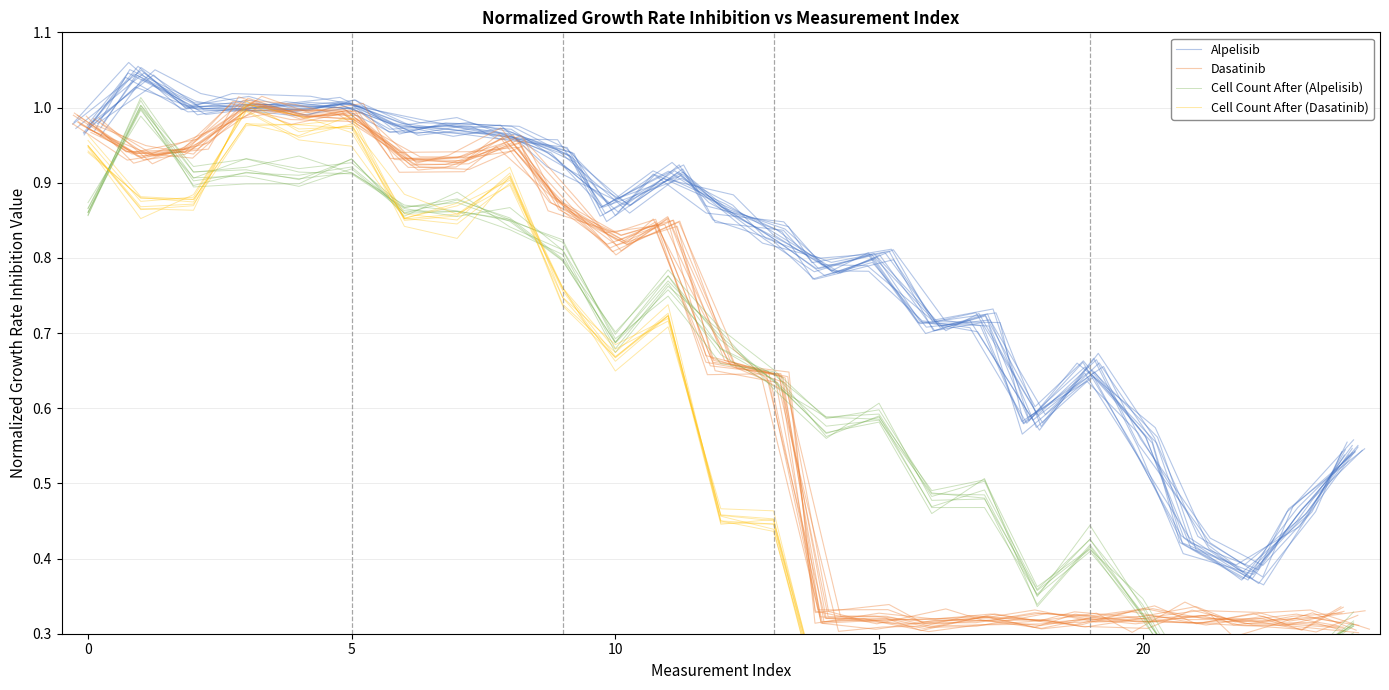

True or false: Alpelisib has a value of 0.5 at 14.

False